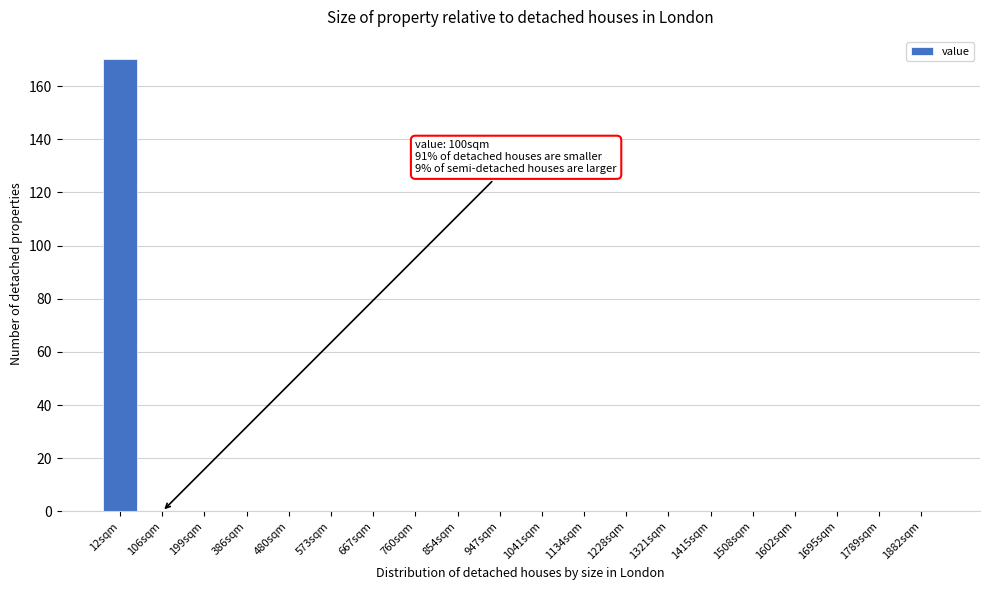

Reading left to right, transcribe all the data shown in this chart.

12sqm=170	106sqm=0	199sqm=0	386sqm=0	480sqm=0	573sqm=0	667sqm=0	760sqm=0	854sqm=0	947sqm=0	1041sqm=0	1134sqm=0	1228sqm=0	1321sqm=0	1415sqm=0	1508sqm=0	1602sqm=0	1695sqm=0	1789sqm=0	1882sqm=0